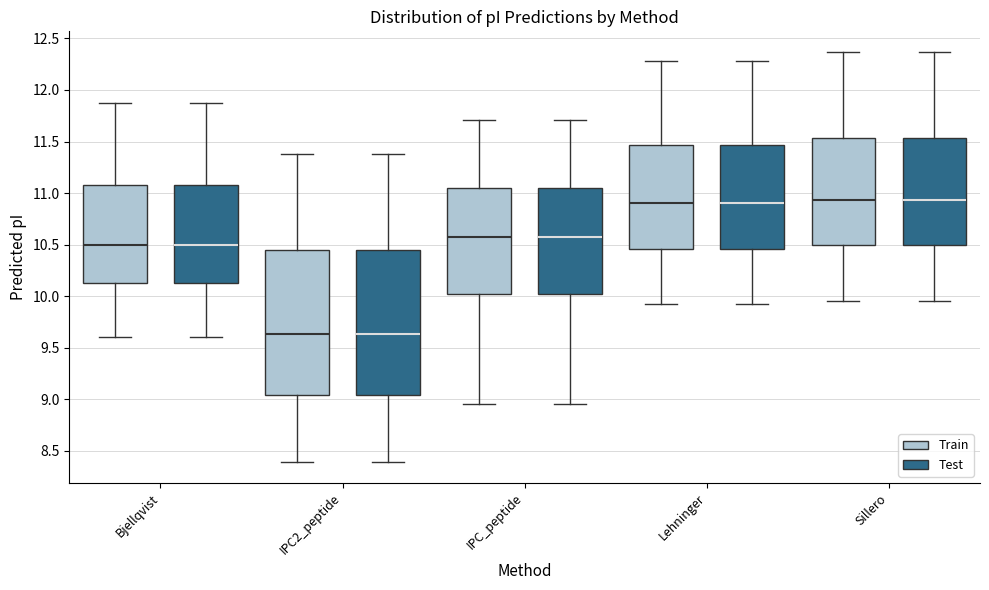

Reading left to right, transcribe this box plot: for each box, give where its median line is, the range the box spans, and where its two whiskers end, as read against the y-axis. The values are not printed on the chart, so give them approximately, as read against the axis.

Bjellqvist (Train): median 10.50, box 10.15 to 11.05, whiskers 9.60 to 11.85
Bjellqvist (Test): median 10.50, box 10.15 to 11.05, whiskers 9.60 to 11.85
IPC2_peptide (Train): median 9.65, box 9.05 to 10.45, whiskers 8.40 to 11.35
IPC2_peptide (Test): median 9.65, box 9.05 to 10.45, whiskers 8.40 to 11.35
IPC_peptide (Train): median 10.55, box 10.00 to 11.05, whiskers 8.95 to 11.70
IPC_peptide (Test): median 10.55, box 10.00 to 11.05, whiskers 8.95 to 11.70
Lehninger (Train): median 10.90, box 10.45 to 11.45, whiskers 9.95 to 12.30
Lehninger (Test): median 10.90, box 10.45 to 11.45, whiskers 9.95 to 12.30
Sillero (Train): median 10.95, box 10.50 to 11.55, whiskers 9.95 to 12.35
Sillero (Test): median 10.95, box 10.50 to 11.55, whiskers 9.95 to 12.35